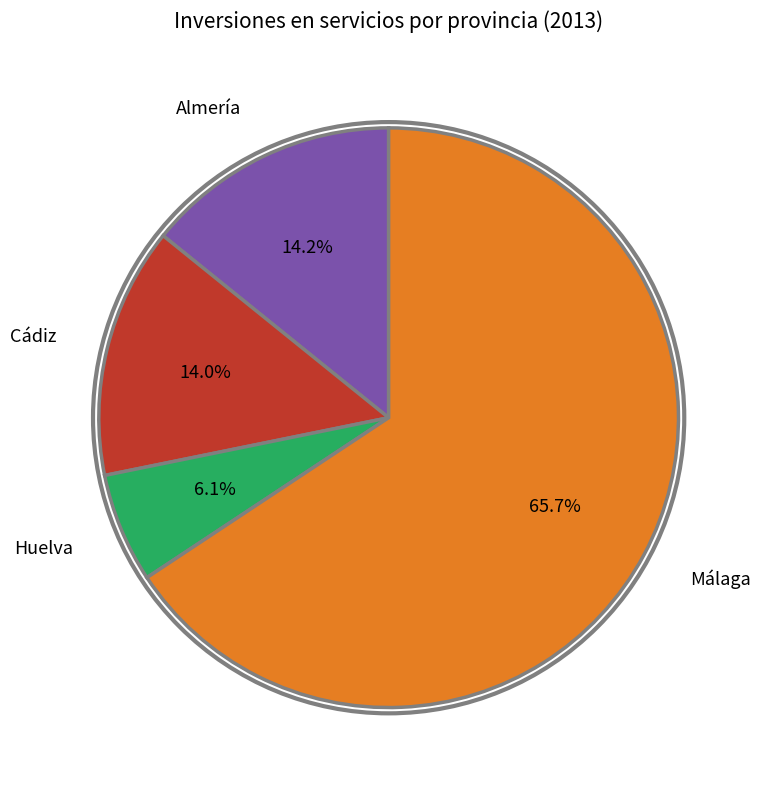

To the nearest percent, what is the average slice percentage?

25%